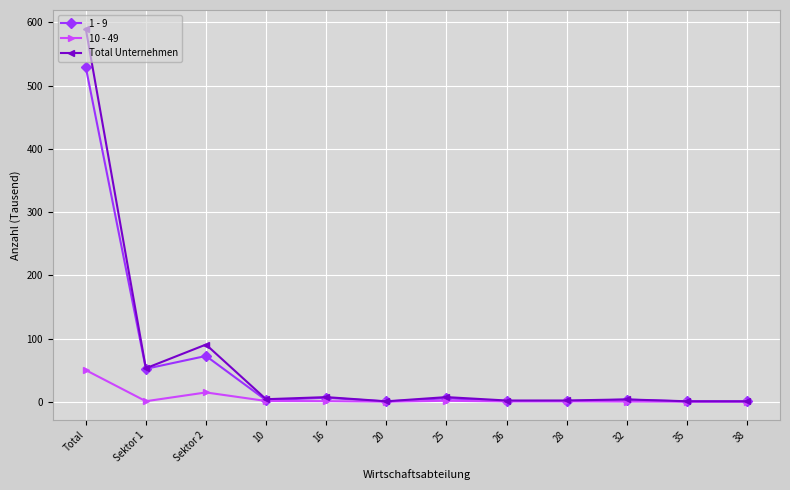

In 1 - 9, how many points are lower than both neighbors (excluding endpoints)?

4